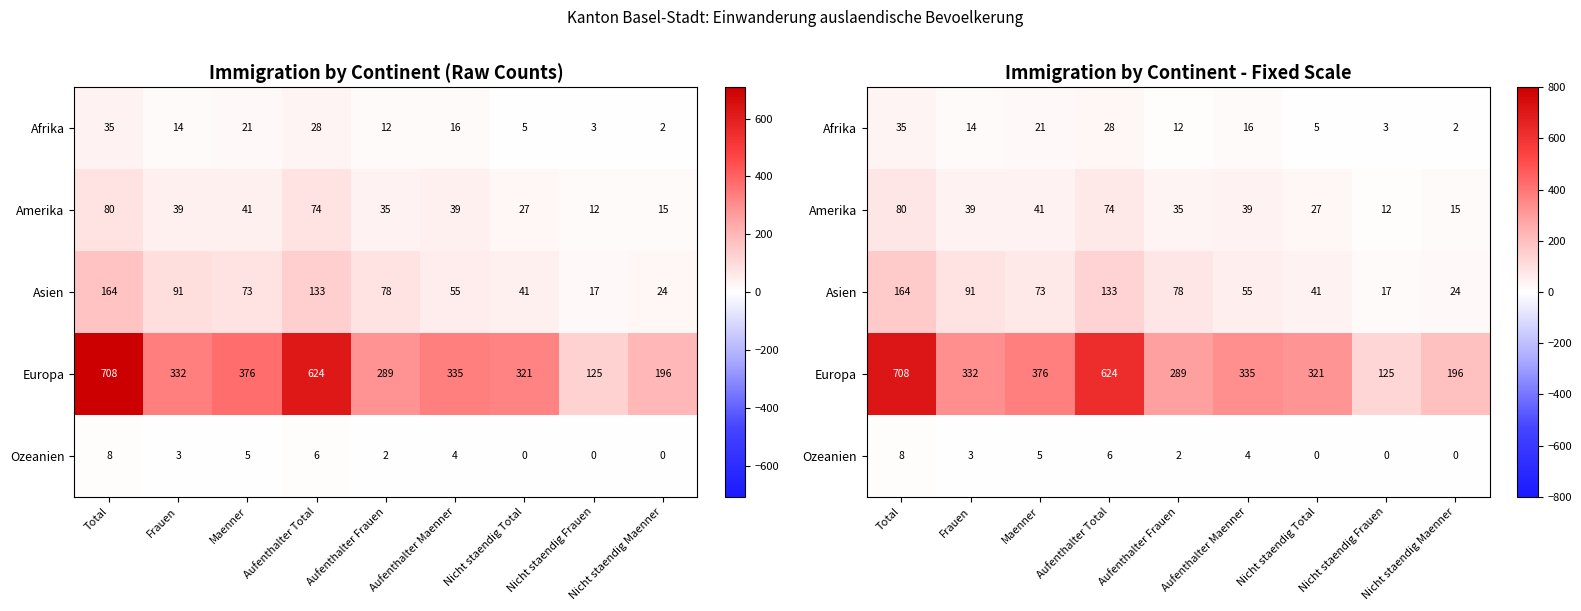

How many series are shown in this chart?

5